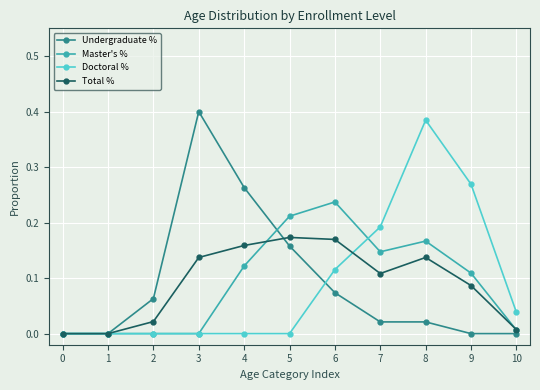

What is the total value across all series at 7?

0.5